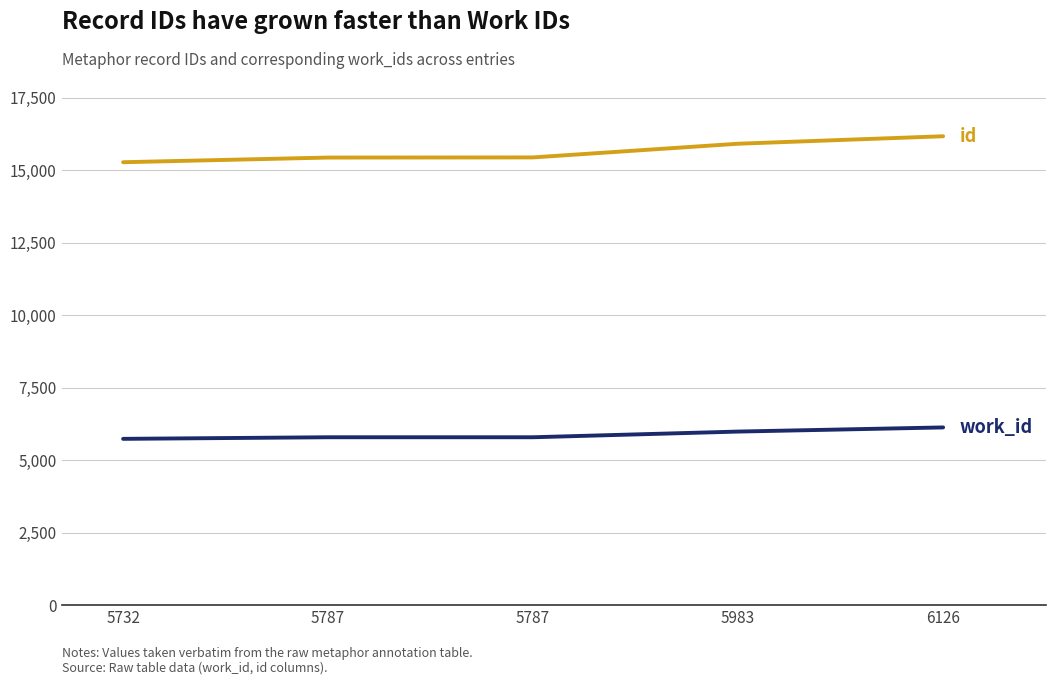

How many lines are shown in the chart?

2